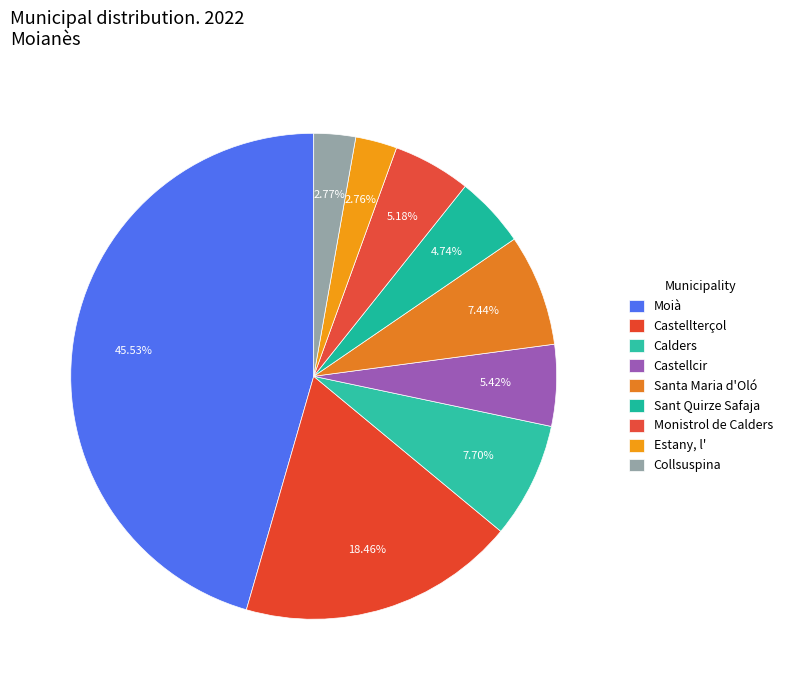

Do Collsuspina and Moià together represent more than half of the pie?

No